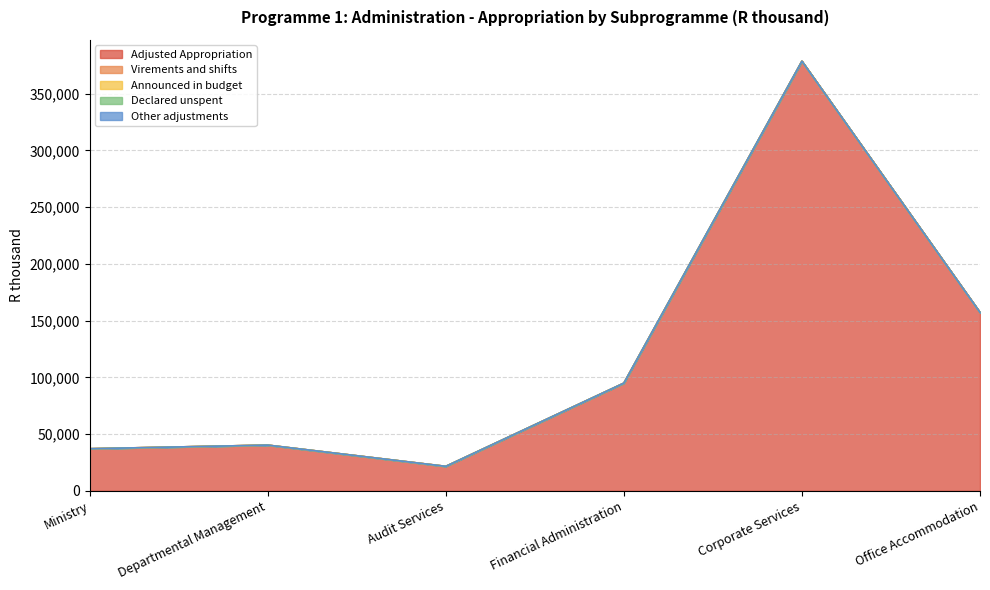

Rank the series at Office Accommodation from lowest to highest value.

Virements and shifts, Announced in budget, Declared unspent, Other adjustments, Adjusted Appropriation